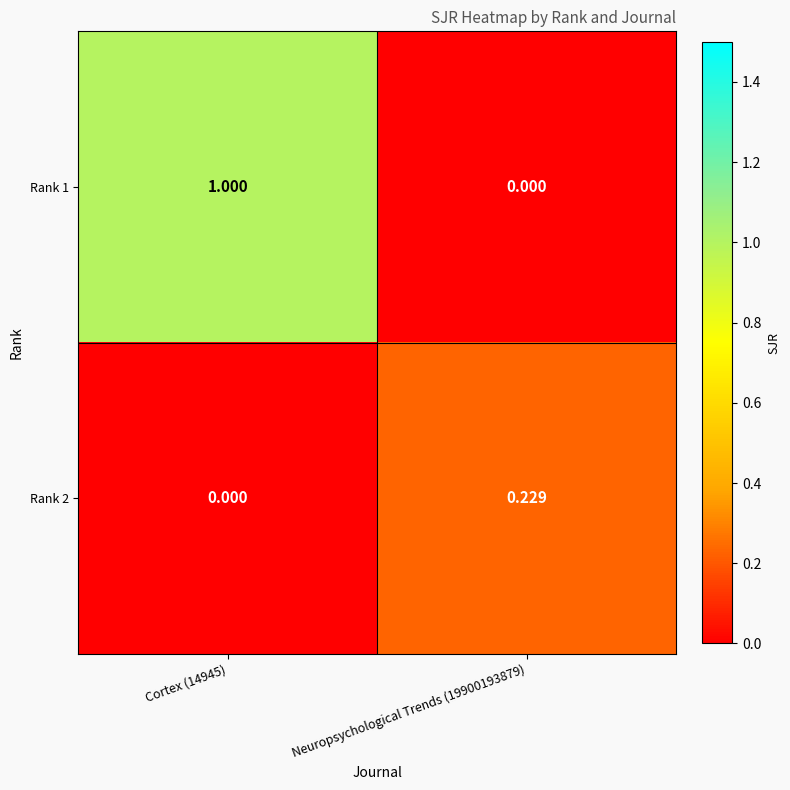

At which category is the sum across all series the highest?

Cortex (14945)